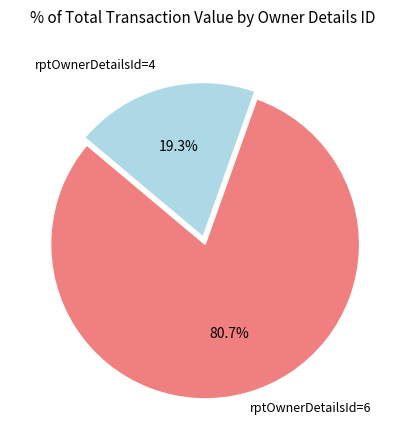

Is there a majority slice in this chart?

Yes